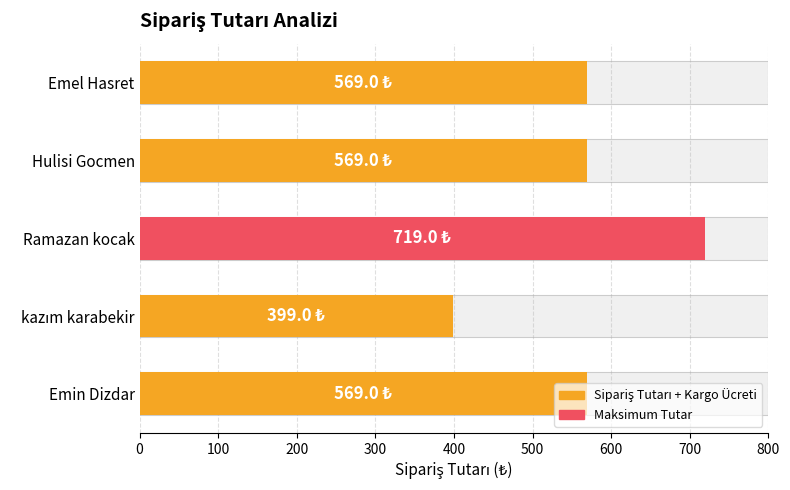

Between Emel Hasret and Hulisi Gocmen, which is larger?

Emel Hasret